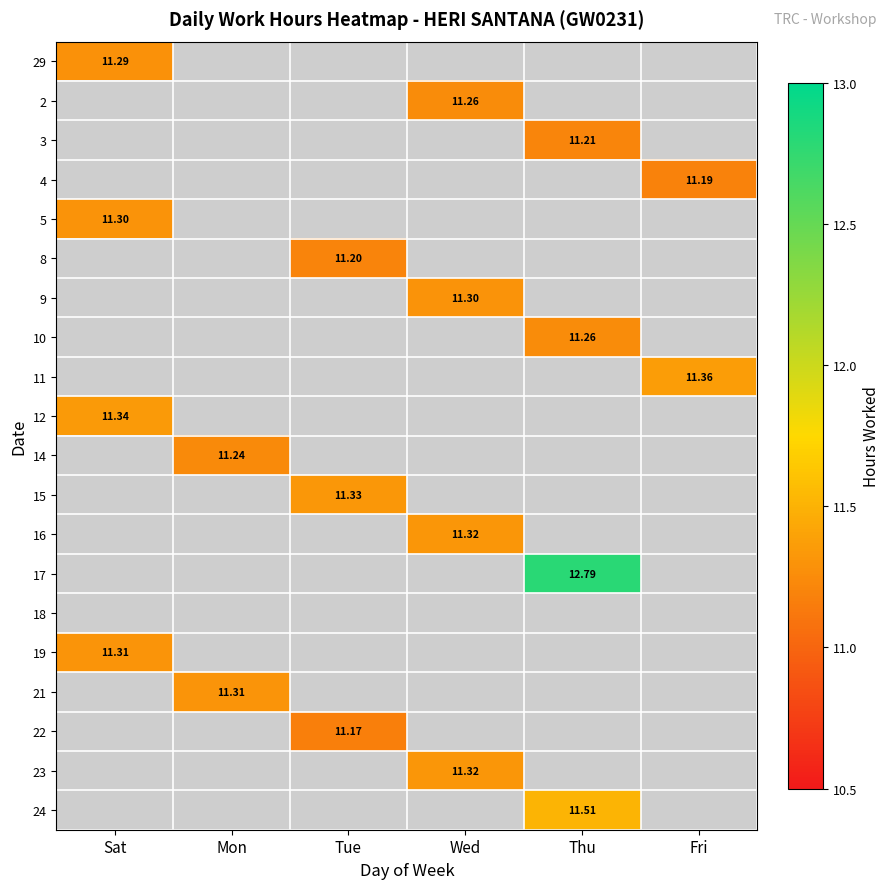

What is the difference between the highest and lowest values at Sat?

0.1